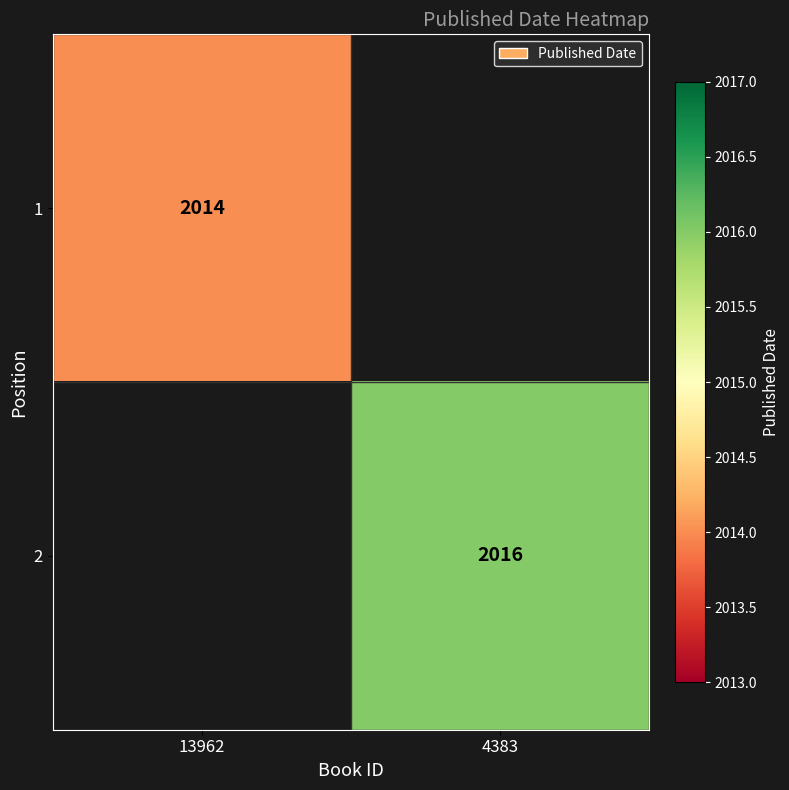

Is it true that 2 equals 819 at 4383?

False